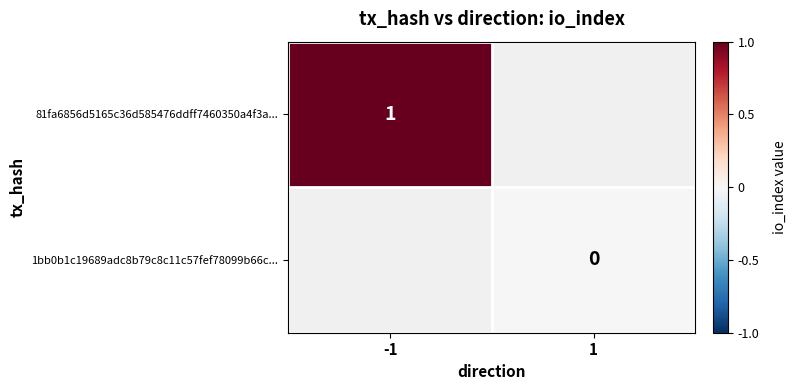

The value of 1bb0b1c19689adc8b79c8c11c57fef78099b66c... at 1 is 0.0. True or false?

True